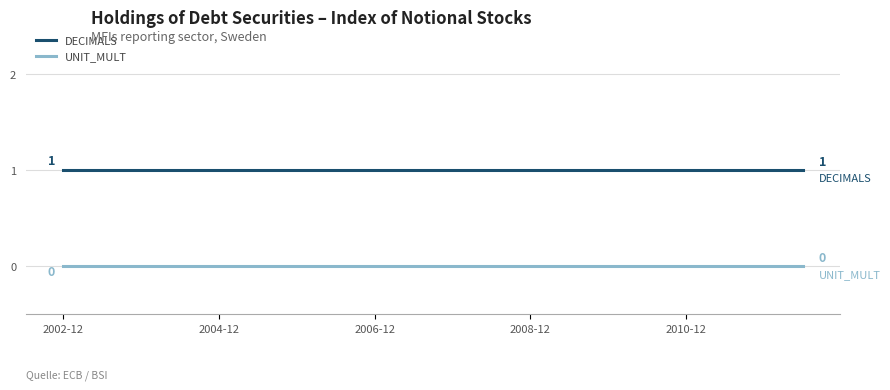

What is the sum of all DECIMALS values?

20